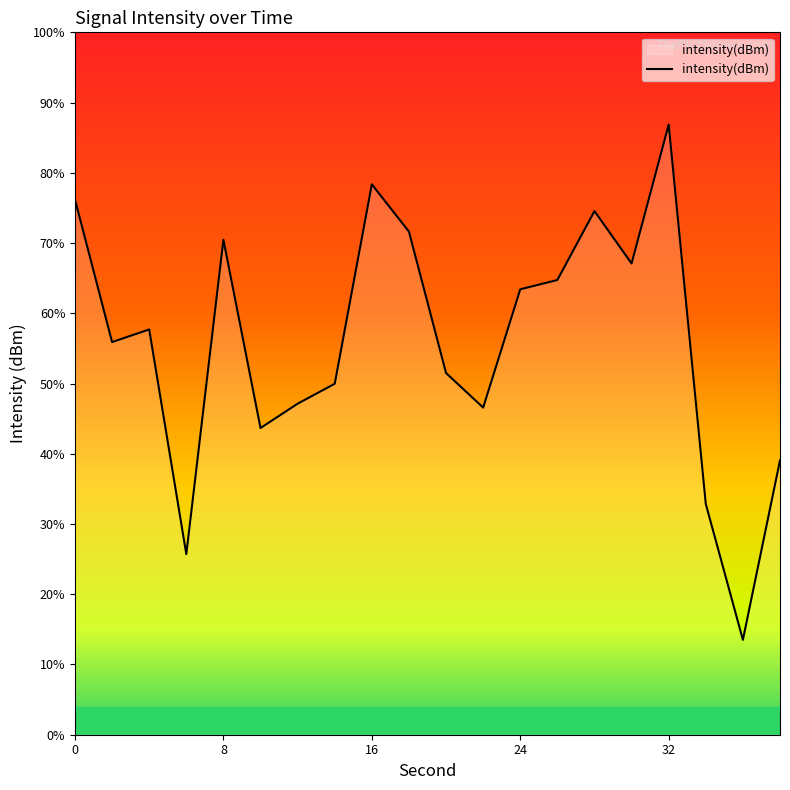

Which label corresponds to the largest value in the chart?

32